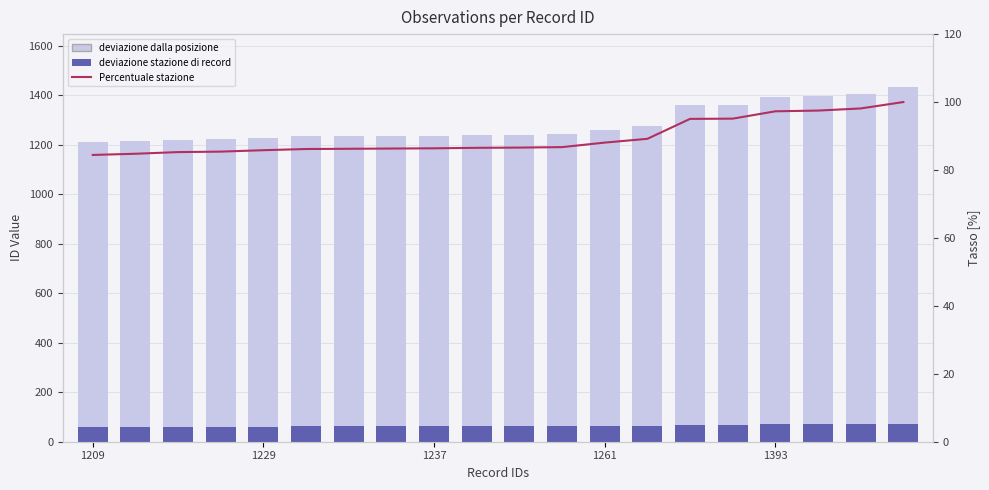

How many values in the deviazione dalla posizione series exceed 1240?

9